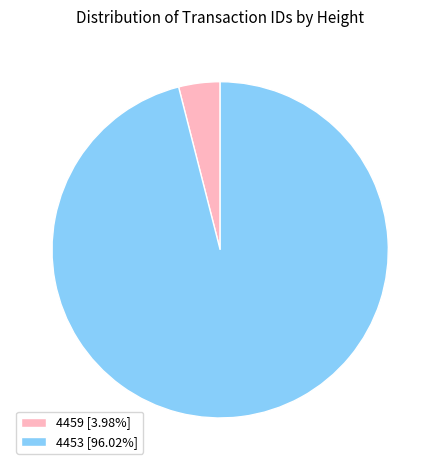

Which slice is the largest?

4453